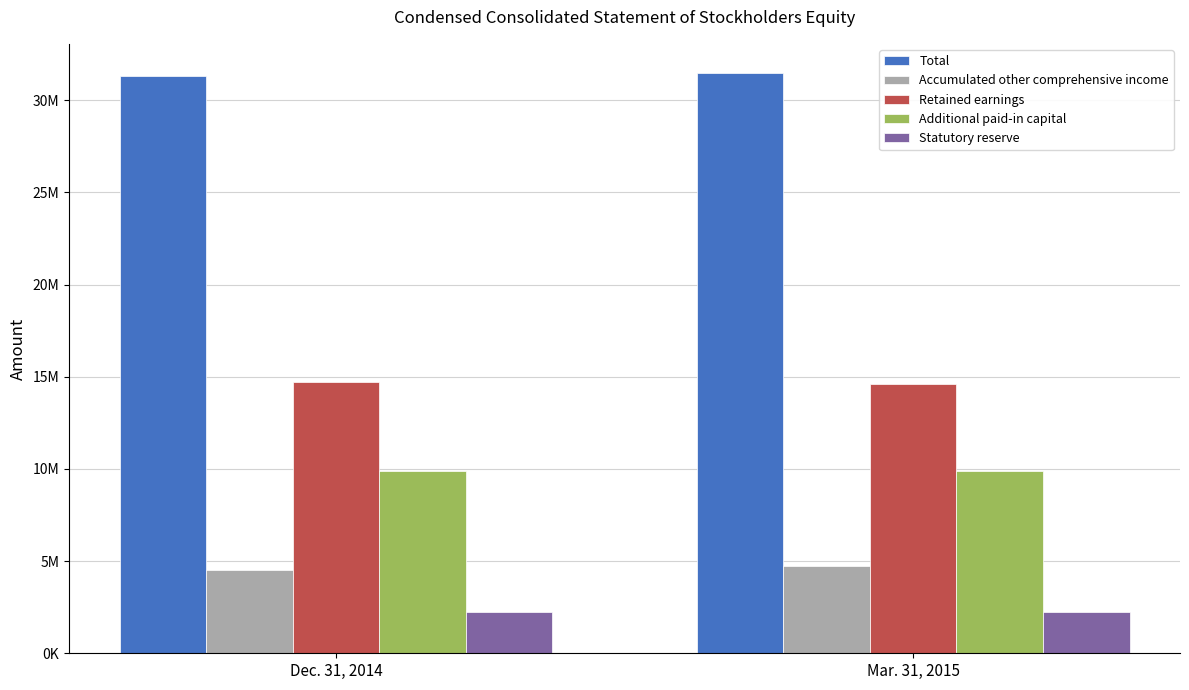

At how many categories does at least one series exceed 5465685?

2